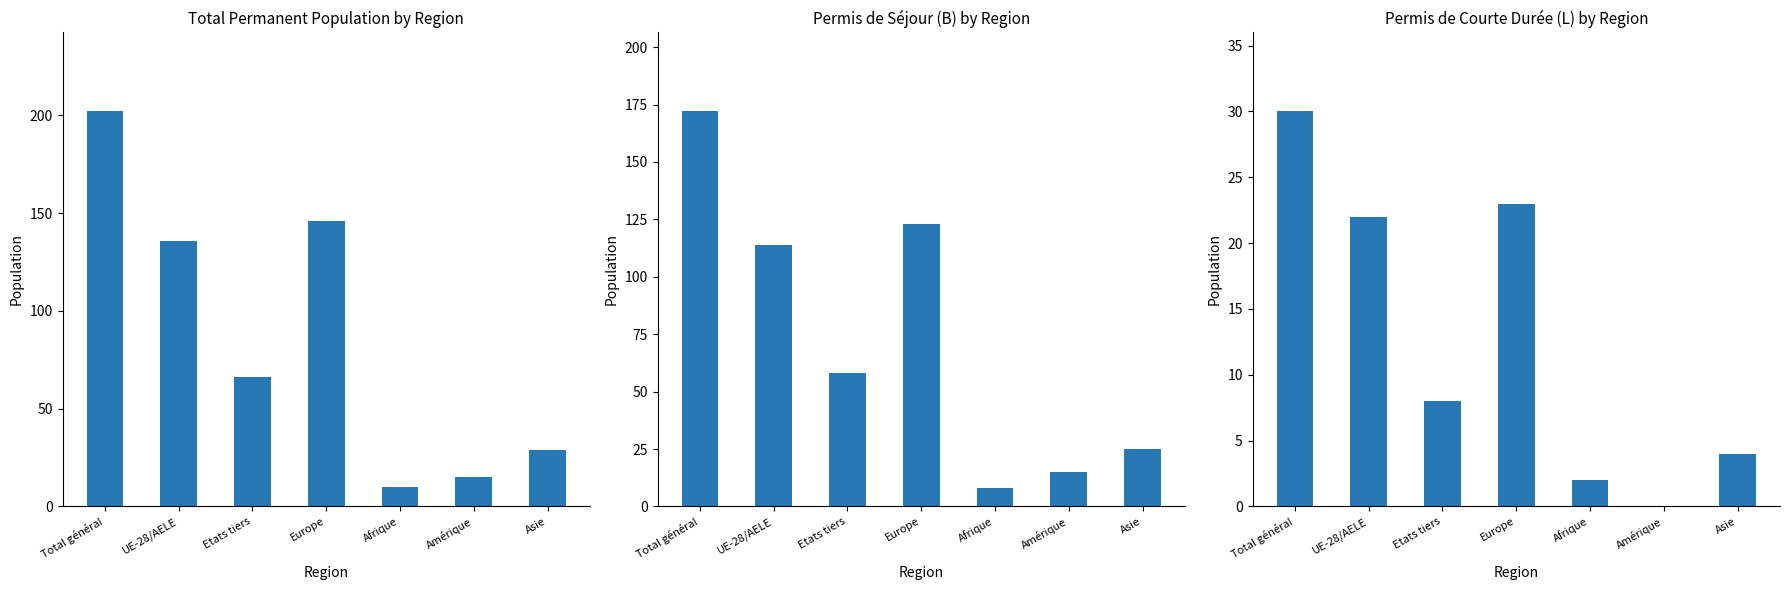

How many groups of bars are there?

7